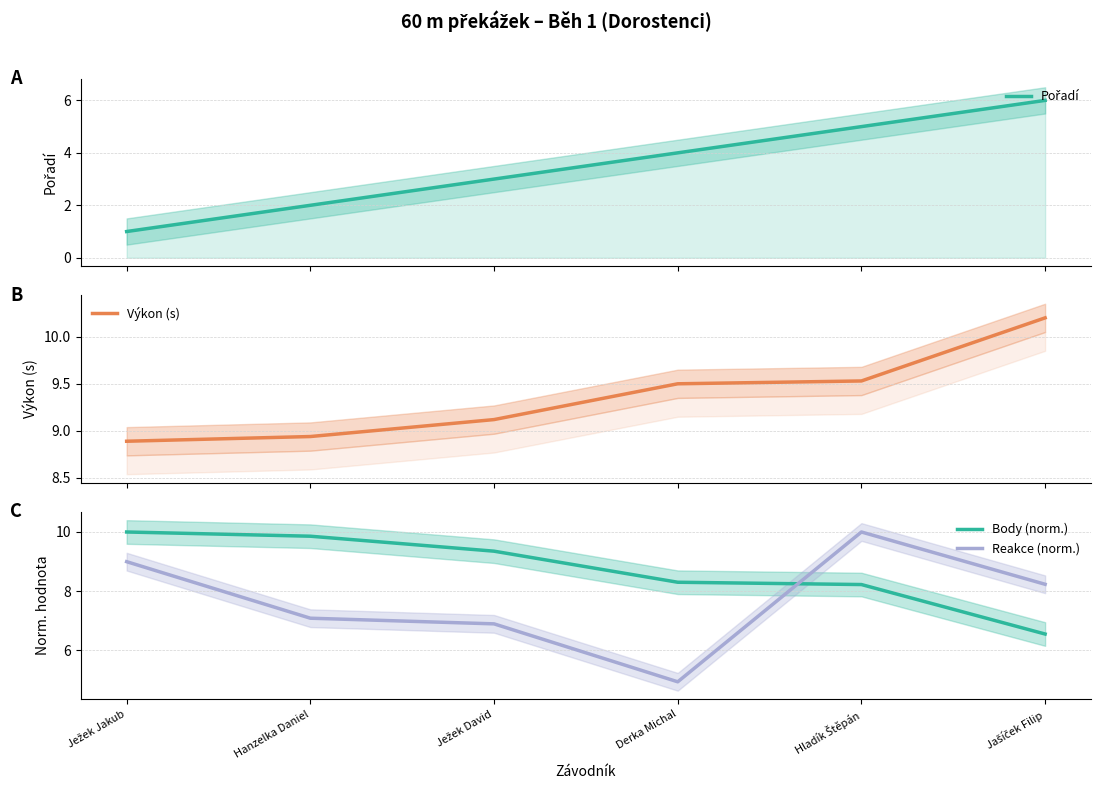

True or false: Body (norm.) has a value of 1.5 at Jašíček Filip.

False